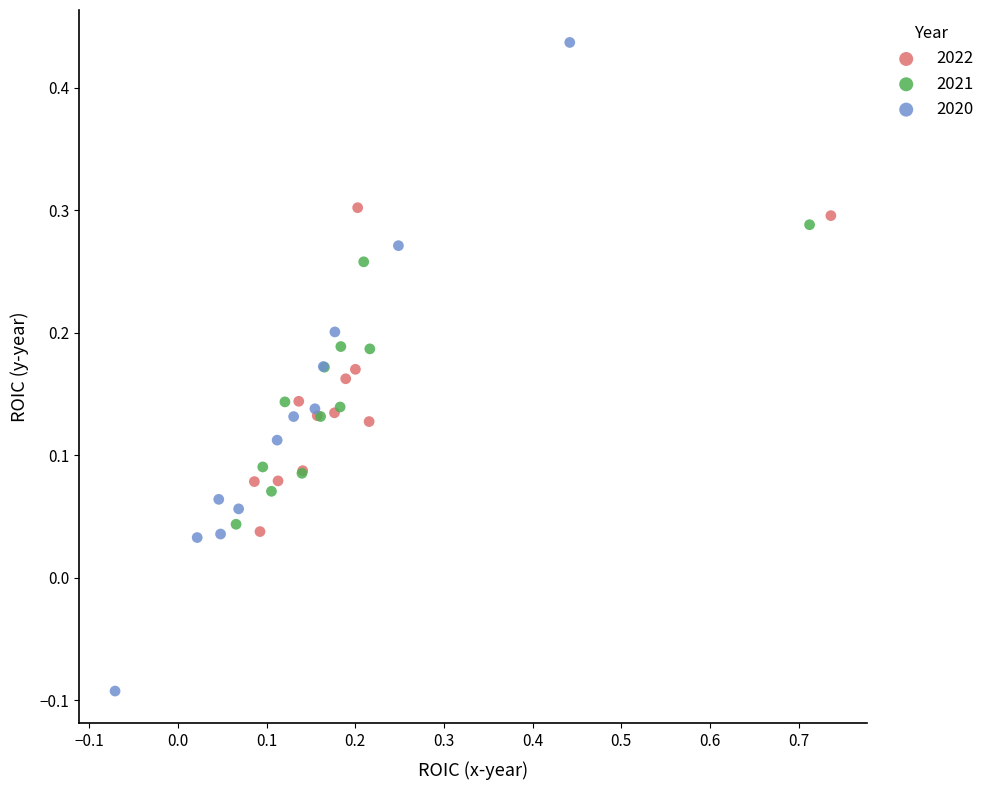

Which series contains the highest Y value?

2020